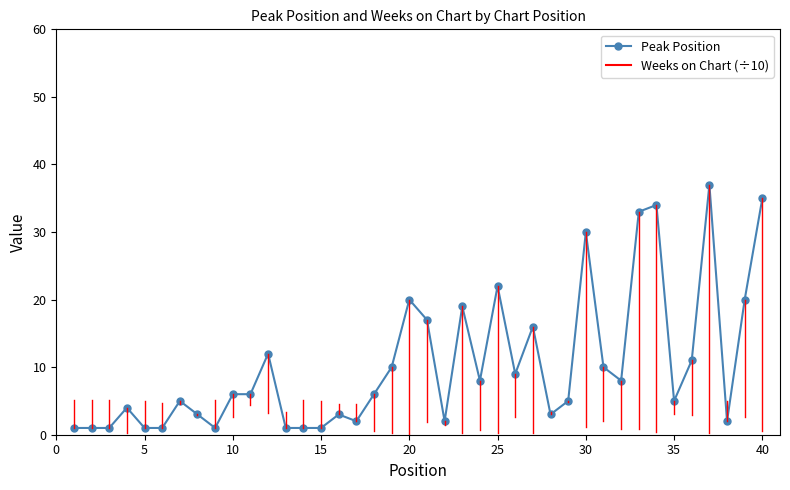

What is the maximum value shown in the chart?

37.0